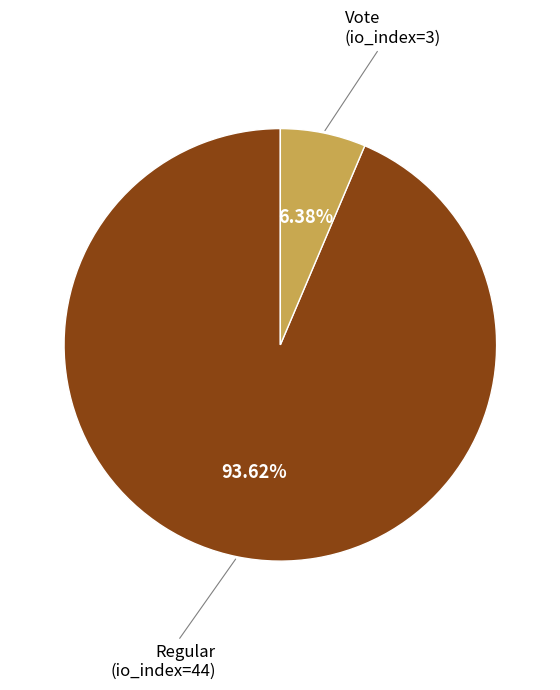

Count the number of slices in the pie.

2